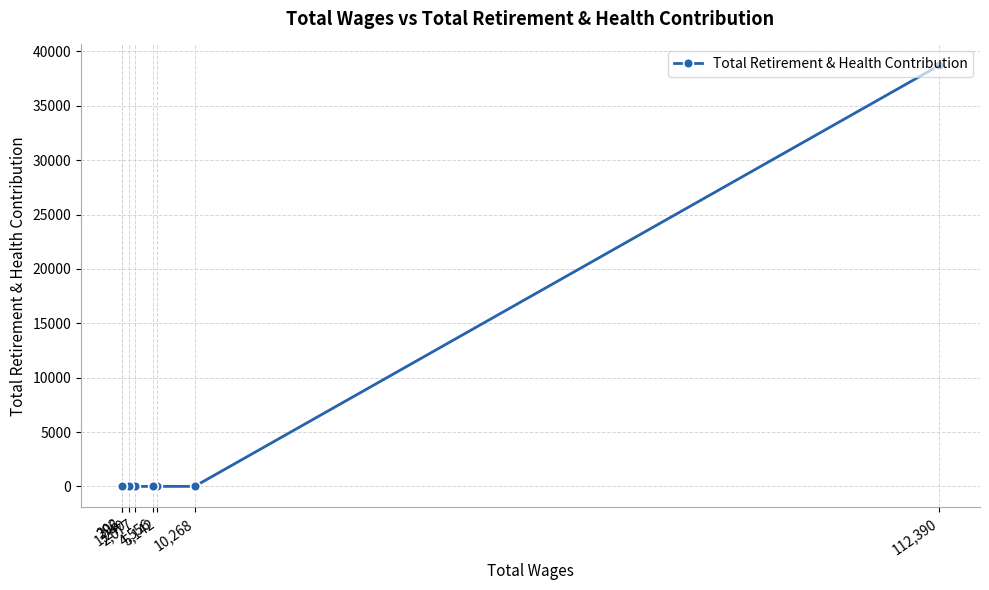

What is the label of the 8th point from the left?

112,390